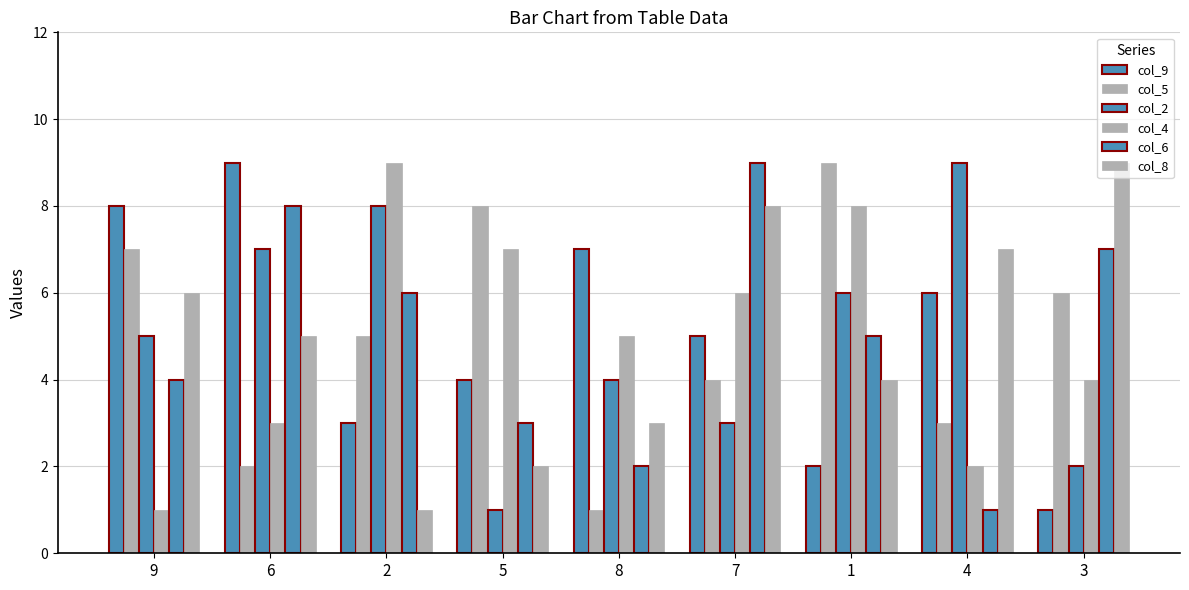

How many bars are there in total?

54